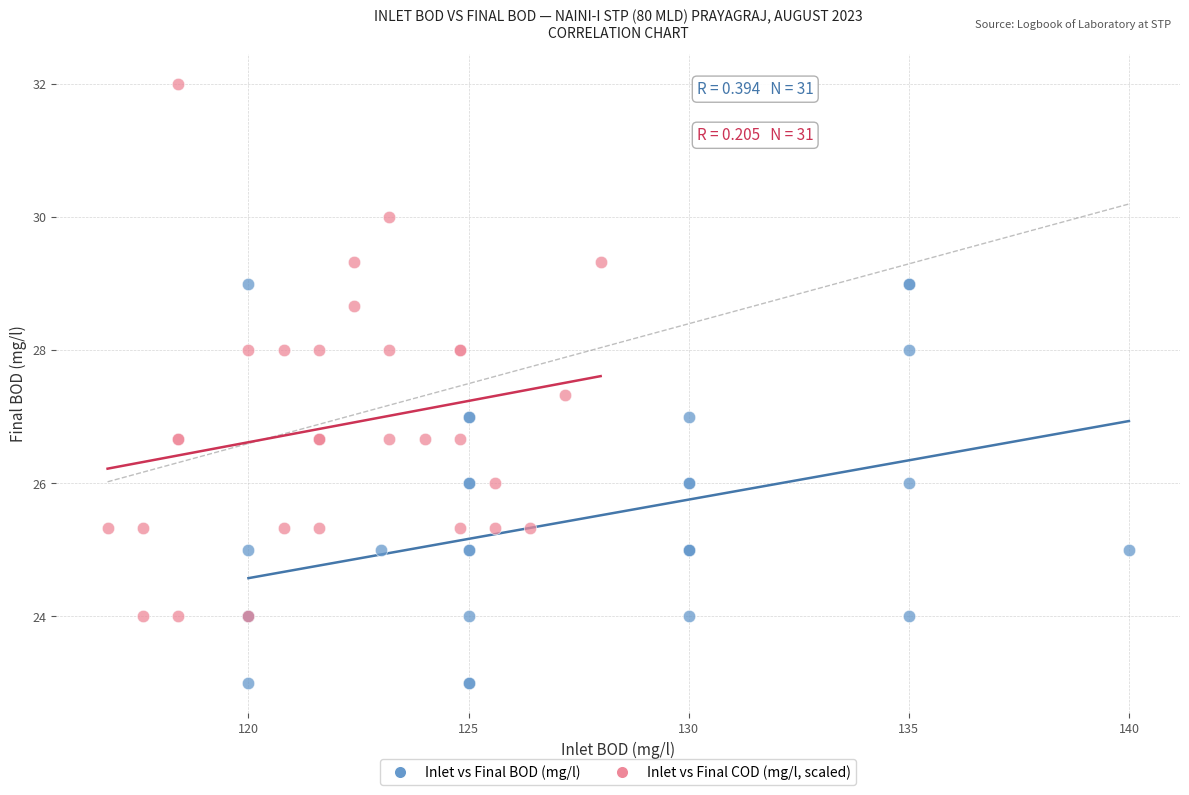

Which series reaches the minimum Y coordinate?

Inlet vs Final BOD (mg/l)